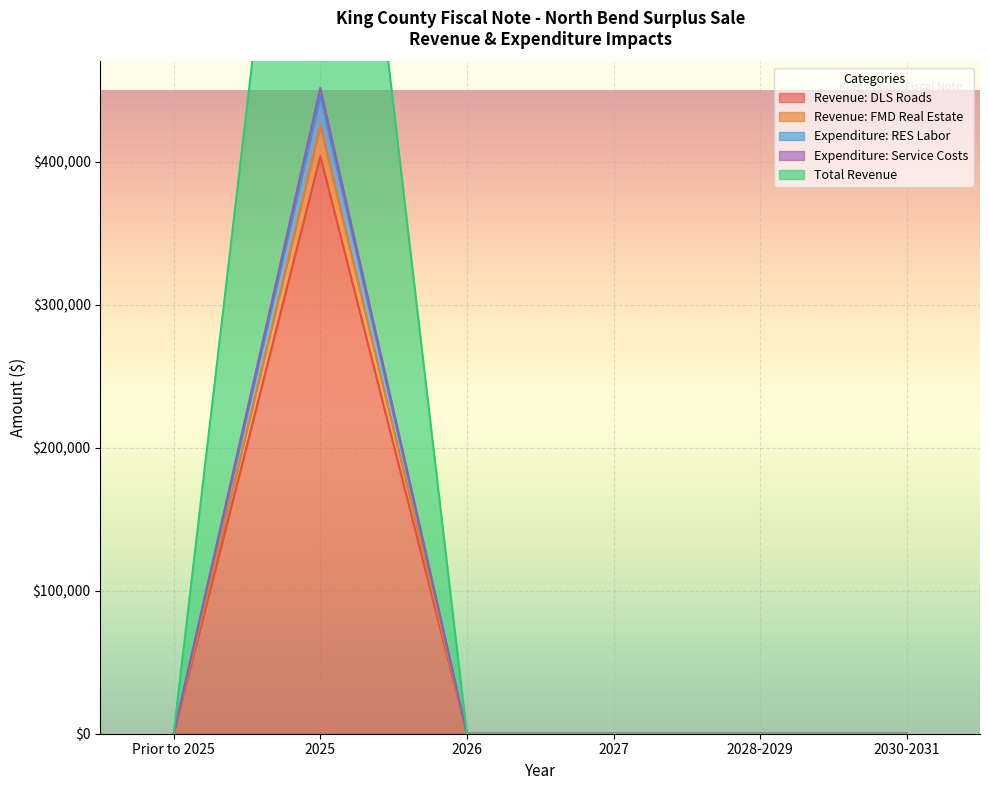

The Total Revenue series shows 658783.5 at 2025. True or false?

False